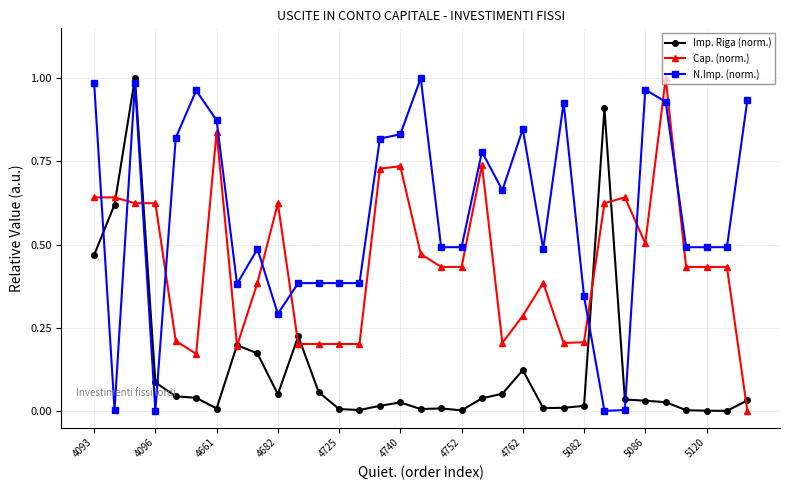

True or false: N.Imp. (norm.) and Imp. Riga (norm.) intersect in this chart.

True